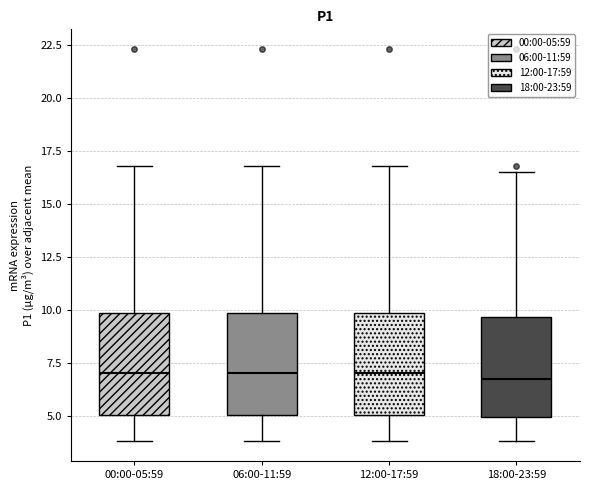

Reading left to right, transcribe this box plot: for each box, give where its median line is, the range the box spans, and where its two whiskers end, as read against the y-axis. The values are not printed on the chart, so give them approximately, as read against the axis.

00:00-05:59: median 7.0, box 5.0 to 10.0, whiskers 4.0 to 17.0
06:00-11:59: median 7.0, box 5.0 to 10.0, whiskers 4.0 to 17.0
12:00-17:59: median 7.0, box 5.0 to 10.0, whiskers 4.0 to 17.0
18:00-23:59: median 6.5, box 5.0 to 9.5, whiskers 4.0 to 16.5